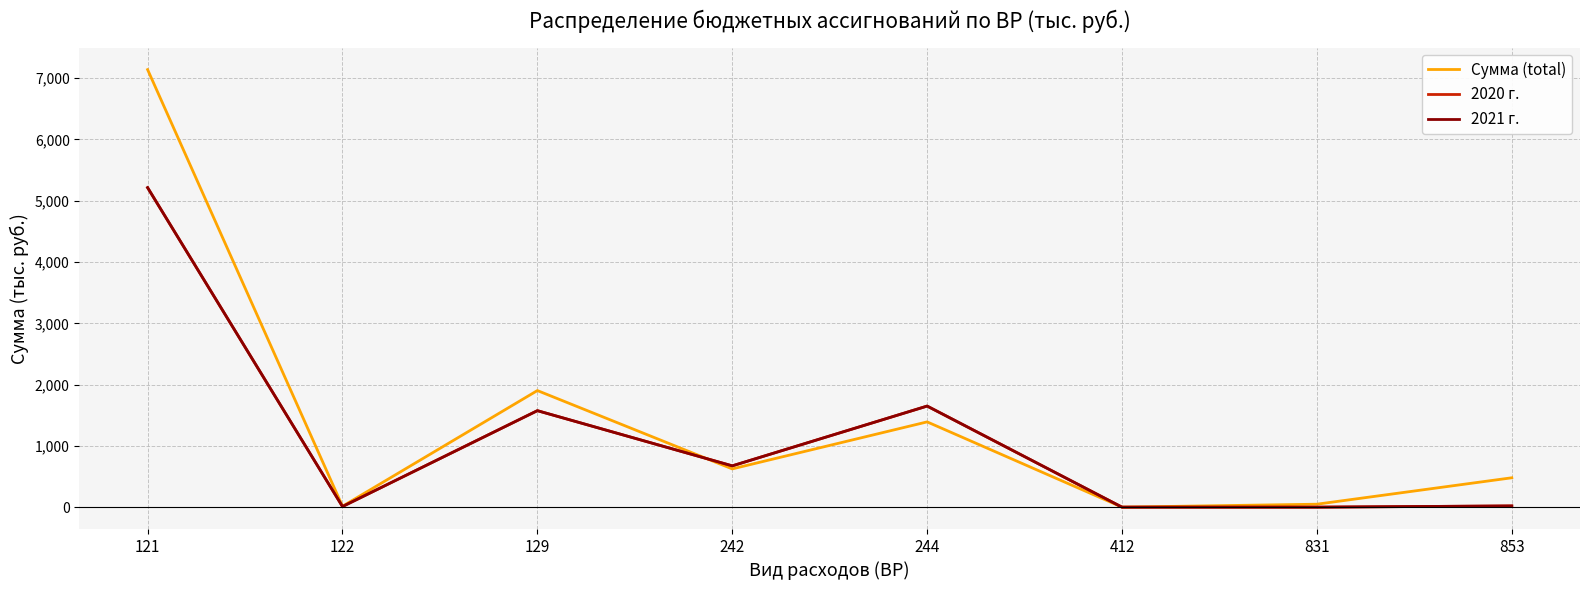

Which series has the largest total across all categories?

Сумма (total)